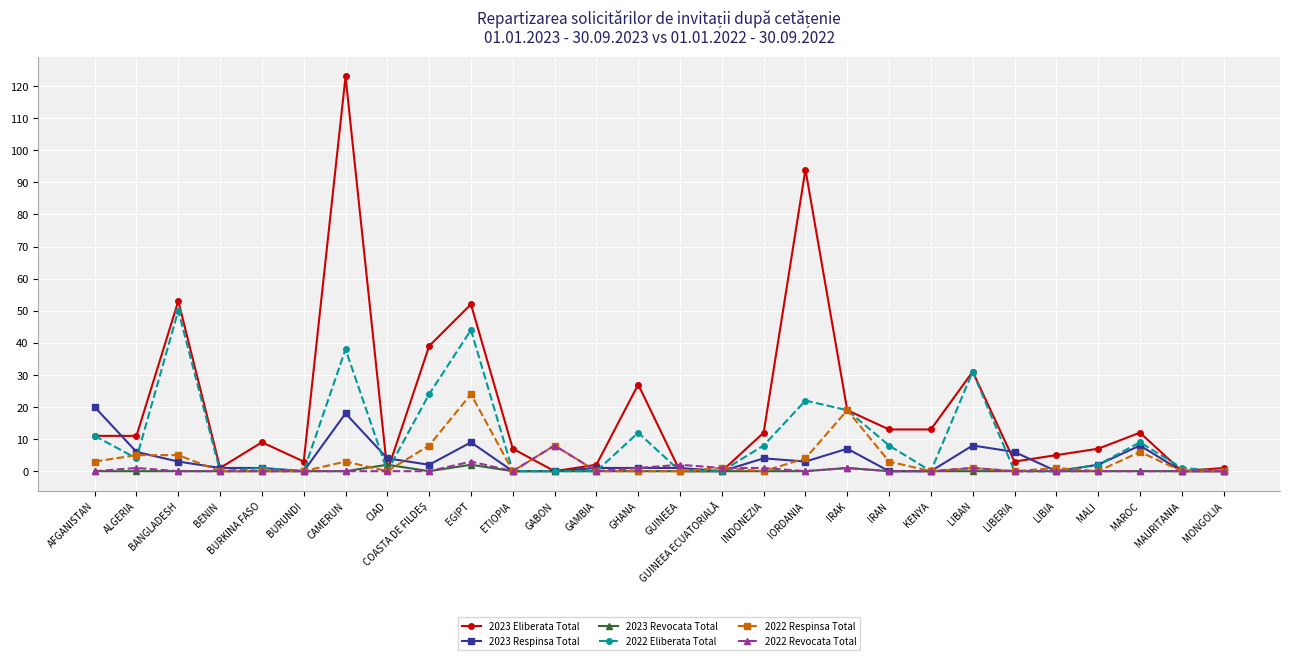

At which category does 2023 Eliberata Total reach its first local peak?

BANGLADESH